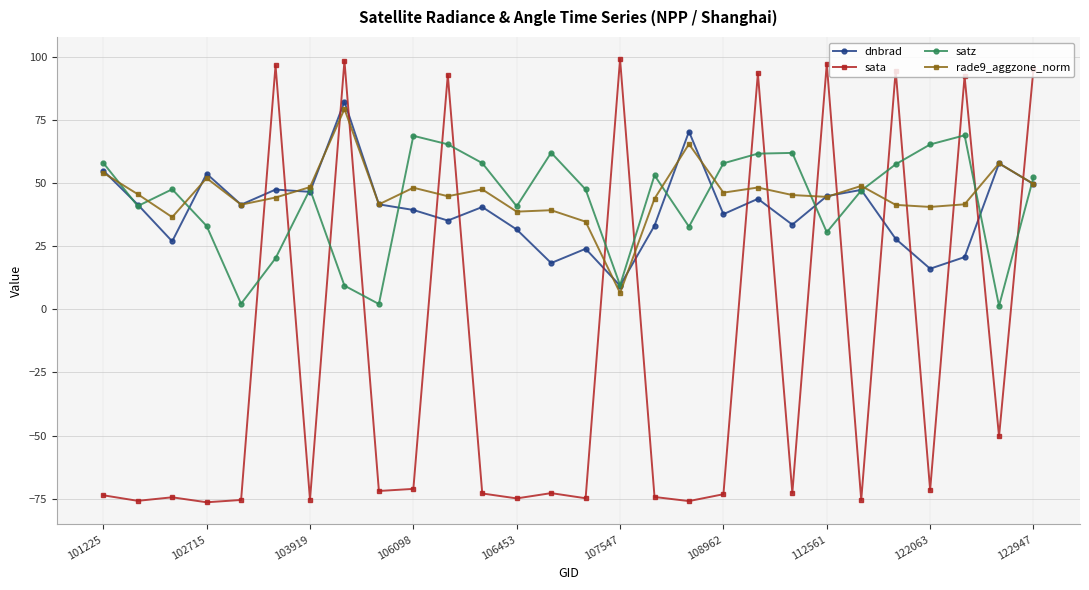

True or false: sata and dnbrad intersect in this chart.

True